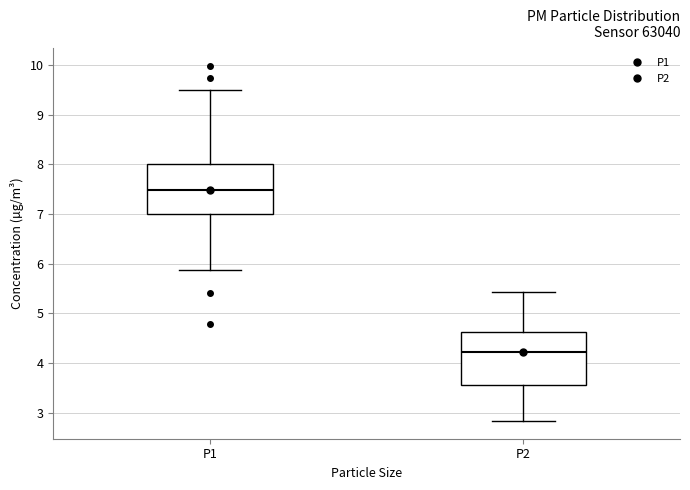

Reading left to right, read every box against the y-axis: the position of its median line, the range the box covers, and the ends of its whiskers. The values are not printed on the chart, so give them approximately, as read against the axis.

P1: median 7.5, box 7.0 to 8.0, whiskers 5.9 to 9.5
P2: median 4.2, box 3.5 to 4.6, whiskers 2.8 to 5.4